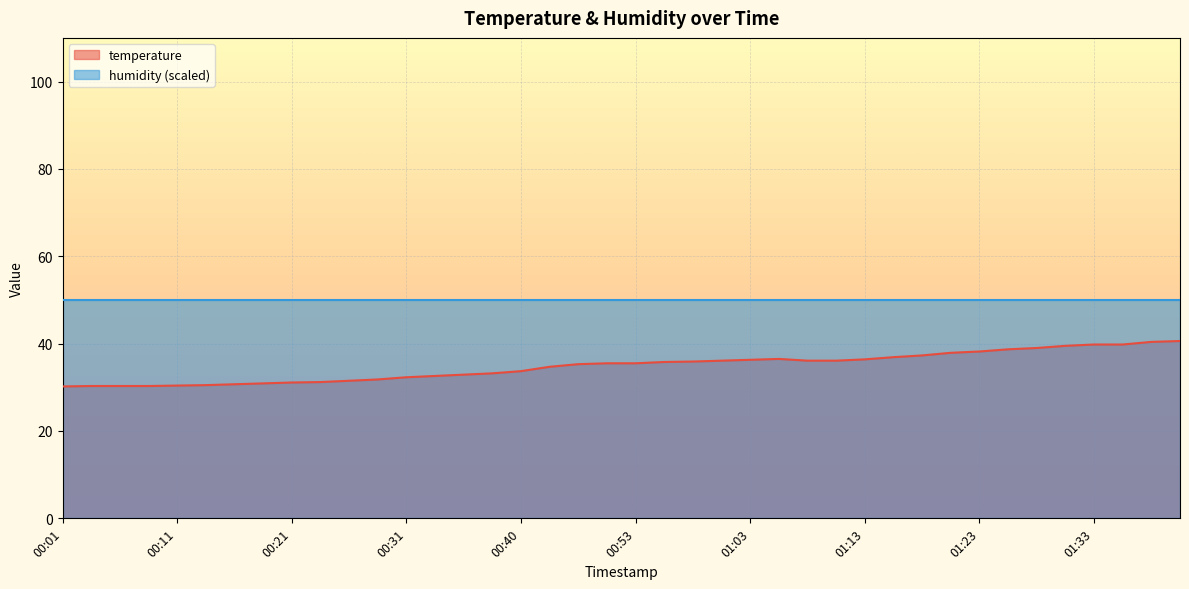

At which category does the chart reach its minimum across all series?

00:01